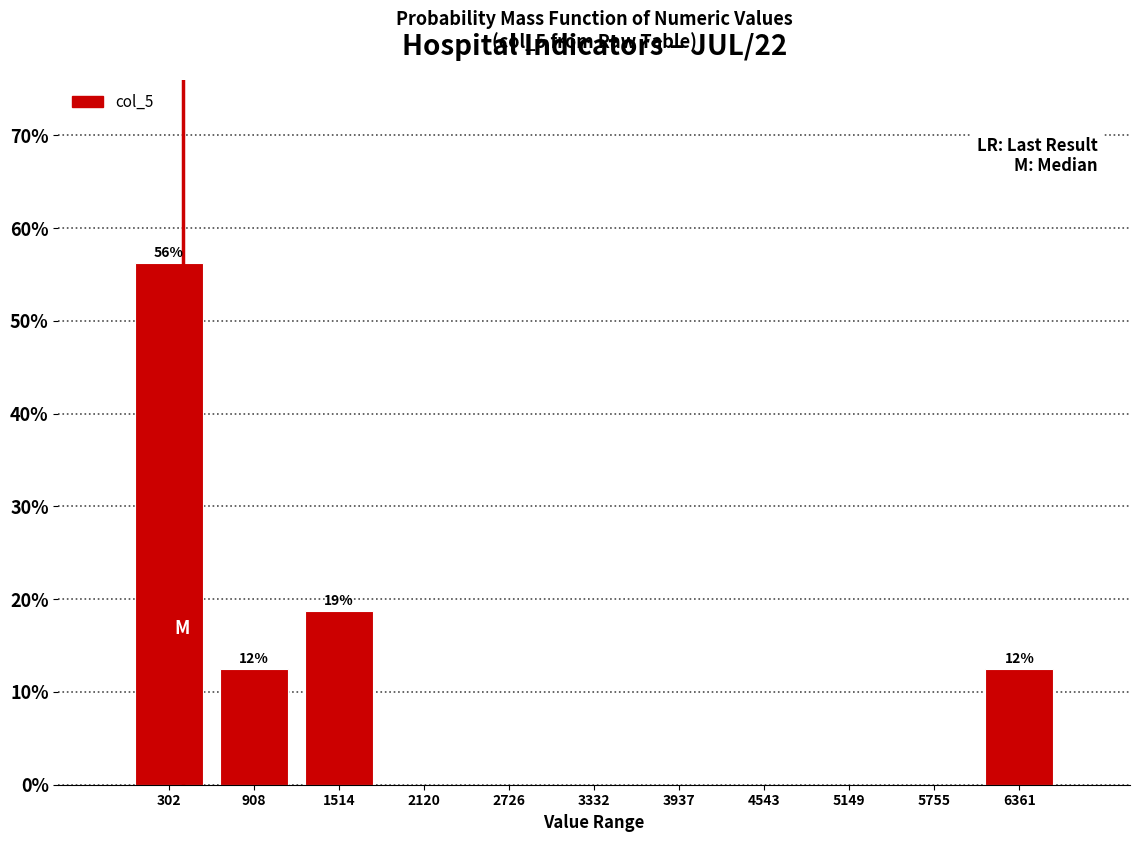

Which range on the x-axis has the tallest bar?

0 to 600